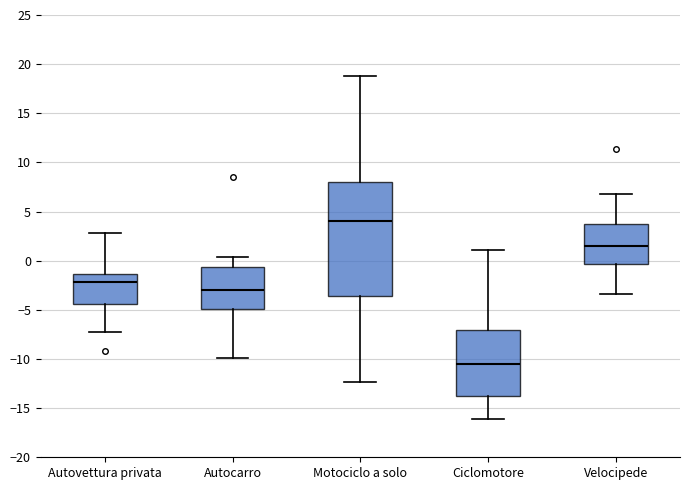

Reading left to right, read every box against the y-axis: the position of its median line, the range the box covers, and the ends of its whiskers. The values are not printed on the chart, so give them approximately, as read against the axis.

Autovettura privata: median -2.0, box -4.5 to -1.5, whiskers -7.5 to 3.0
Autocarro: median -3.0, box -5.0 to -0.5, whiskers -10.0 to 0.5
Motociclo a solo: median 4.0, box -3.5 to 8.0, whiskers -12.5 to 19.0
Ciclomotore: median -10.5, box -13.5 to -7.0, whiskers -16.0 to 1.0
Velocipede: median 1.5, box -0.5 to 4.0, whiskers -3.5 to 7.0